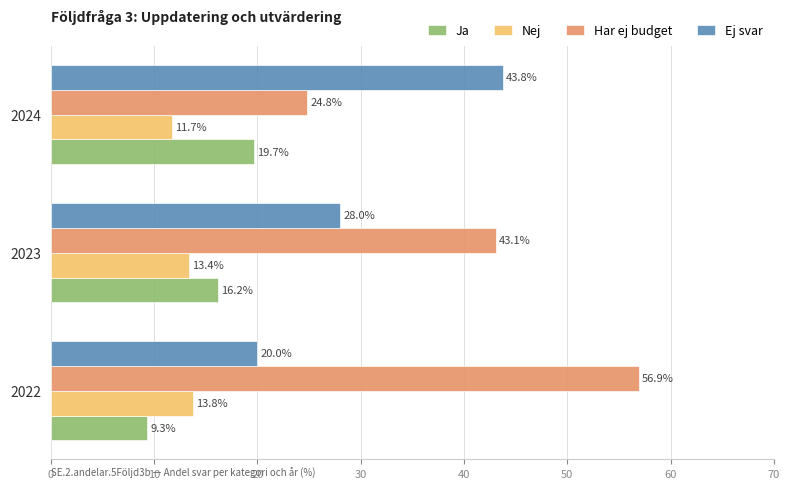

How many Nej values are between 11 and 13?

1